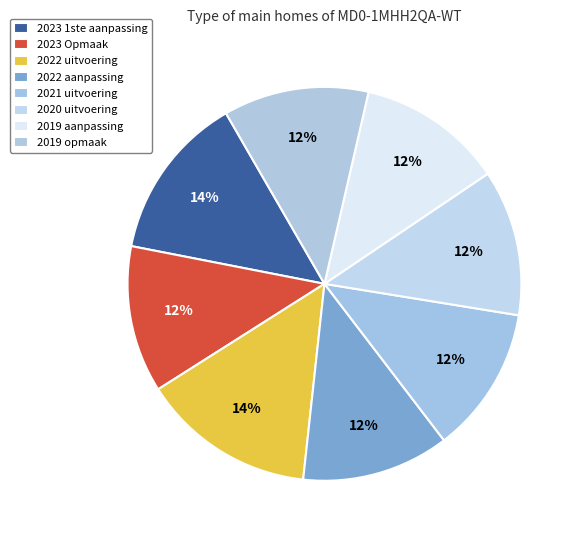

What is the smallest slice in the pie chart?

2019 opmaak